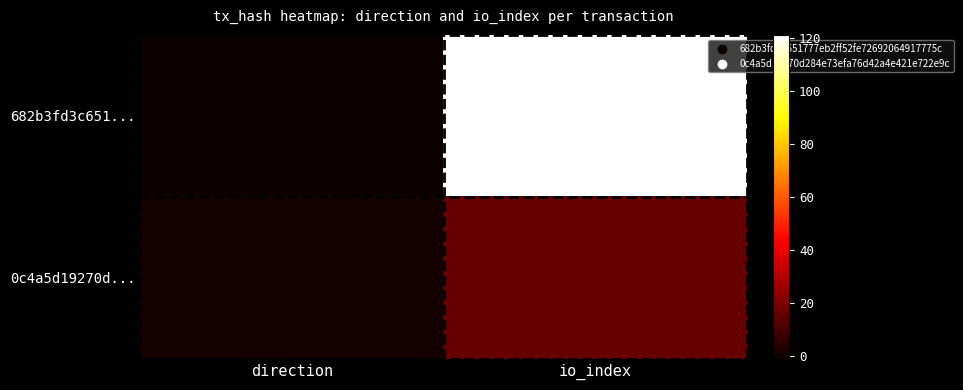

Reading left to right, what are all the values shown in this chart?

682b3fd3c651...: direction=-1	io_index=121
0c4a5d19270d...: direction=1	io_index=16